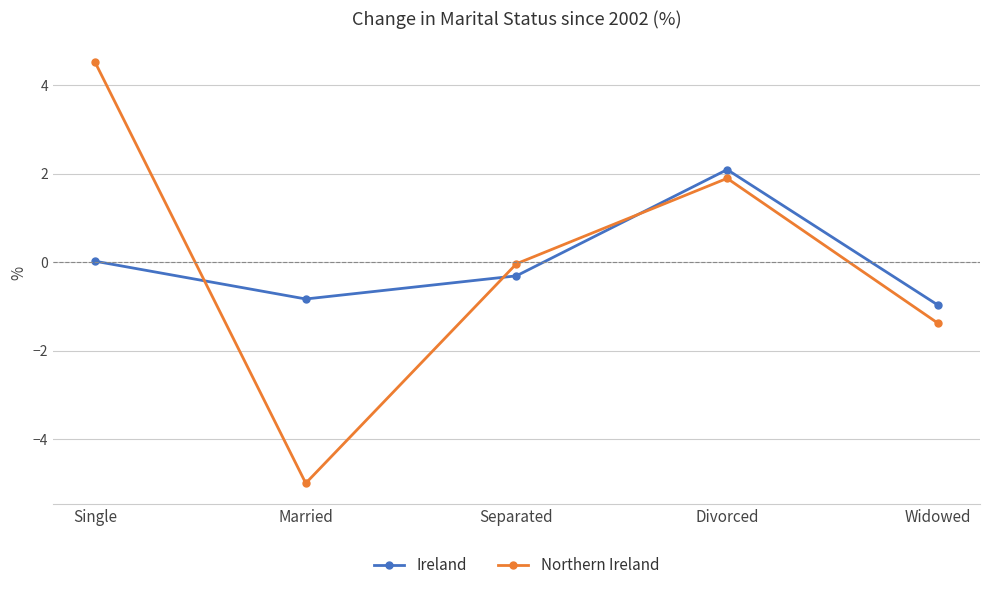

What is the difference between the Northern Ireland values at Married and Widowed?

3.6